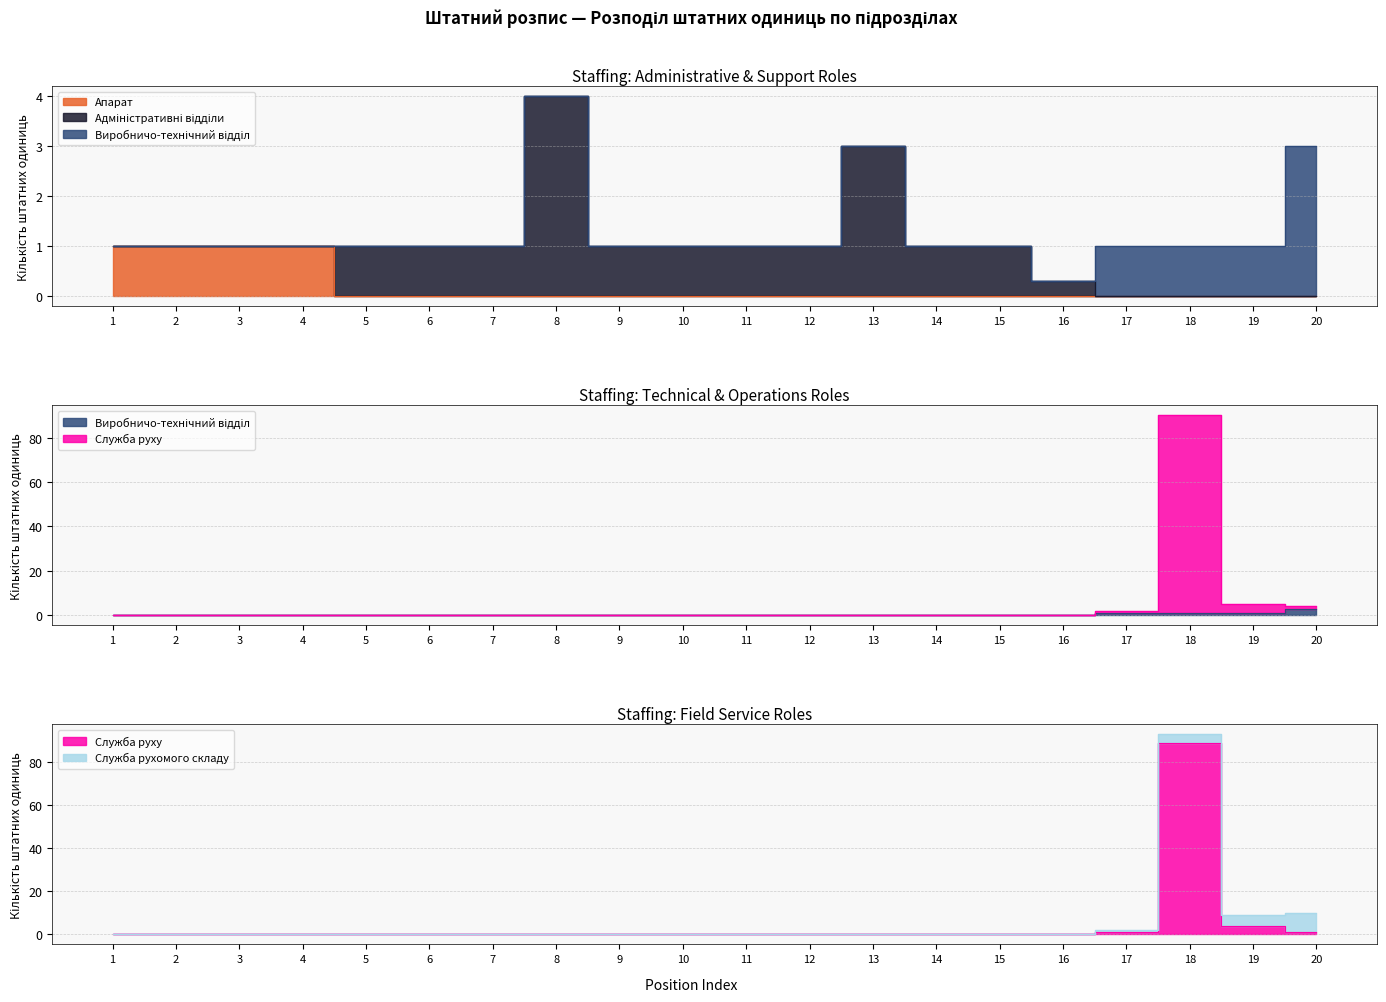

True or false: Апарат has more than 2 interior local peaks.

False